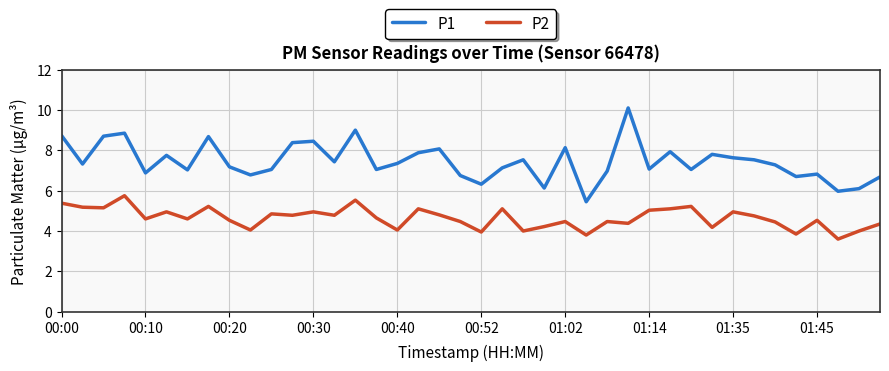

True or false: P2 and P1 intersect in this chart.

False